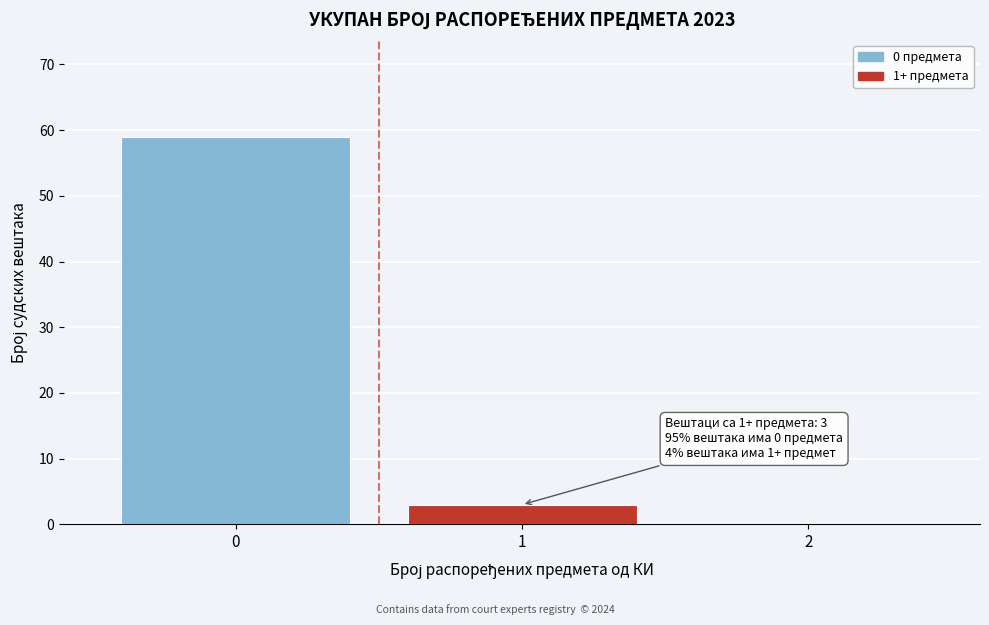

Over which range of the x-axis is the bar tallest?

-0.5 to 0.5